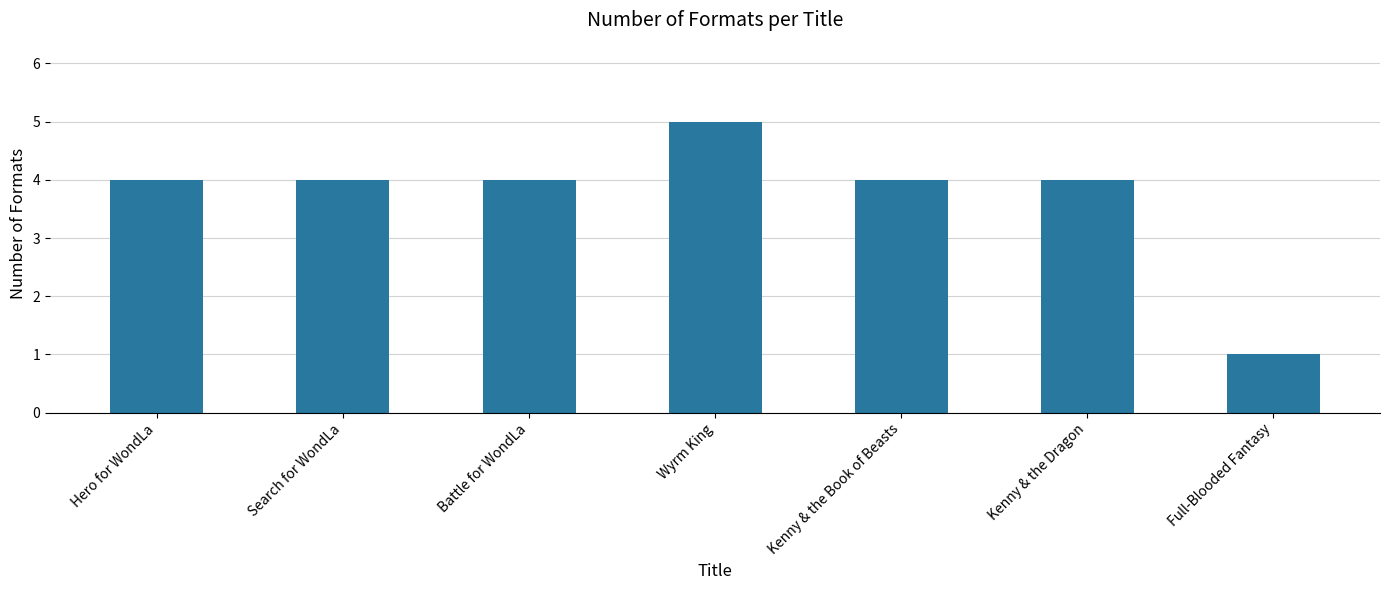

Count the number of categories in the chart.

7